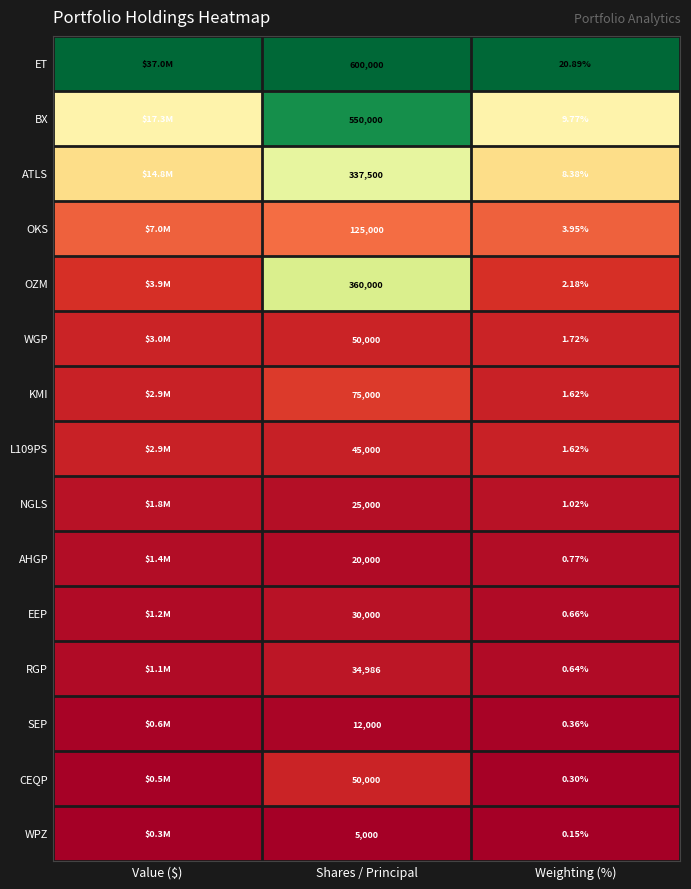

Is the value of KMI at Shares / Principal greater than the value of OKS at Weighting (%)?

Yes